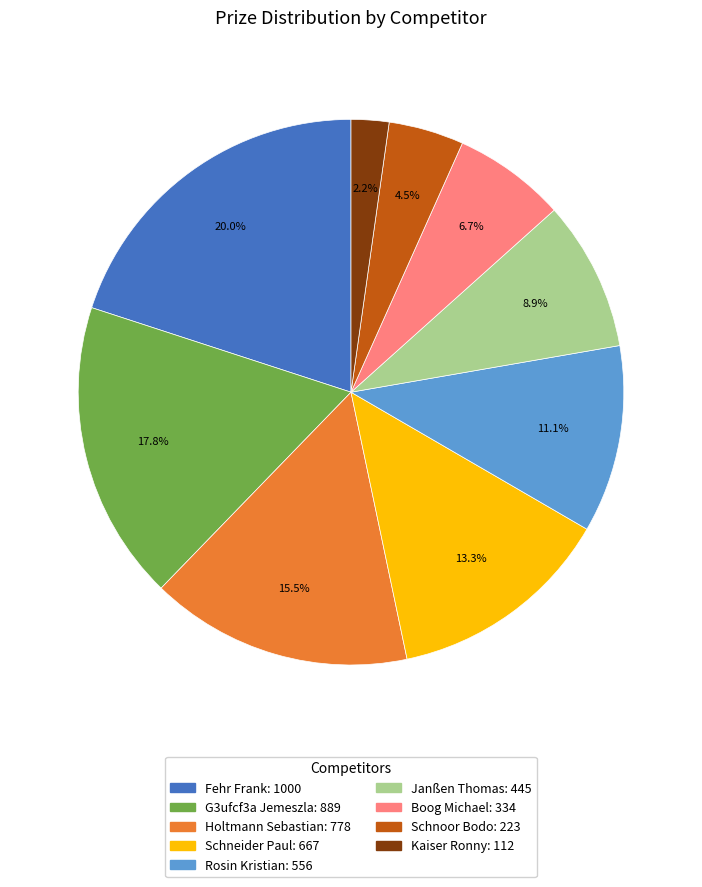

True or false: G3ufcf3a Jemeszla accounts for 18% of the total.

True